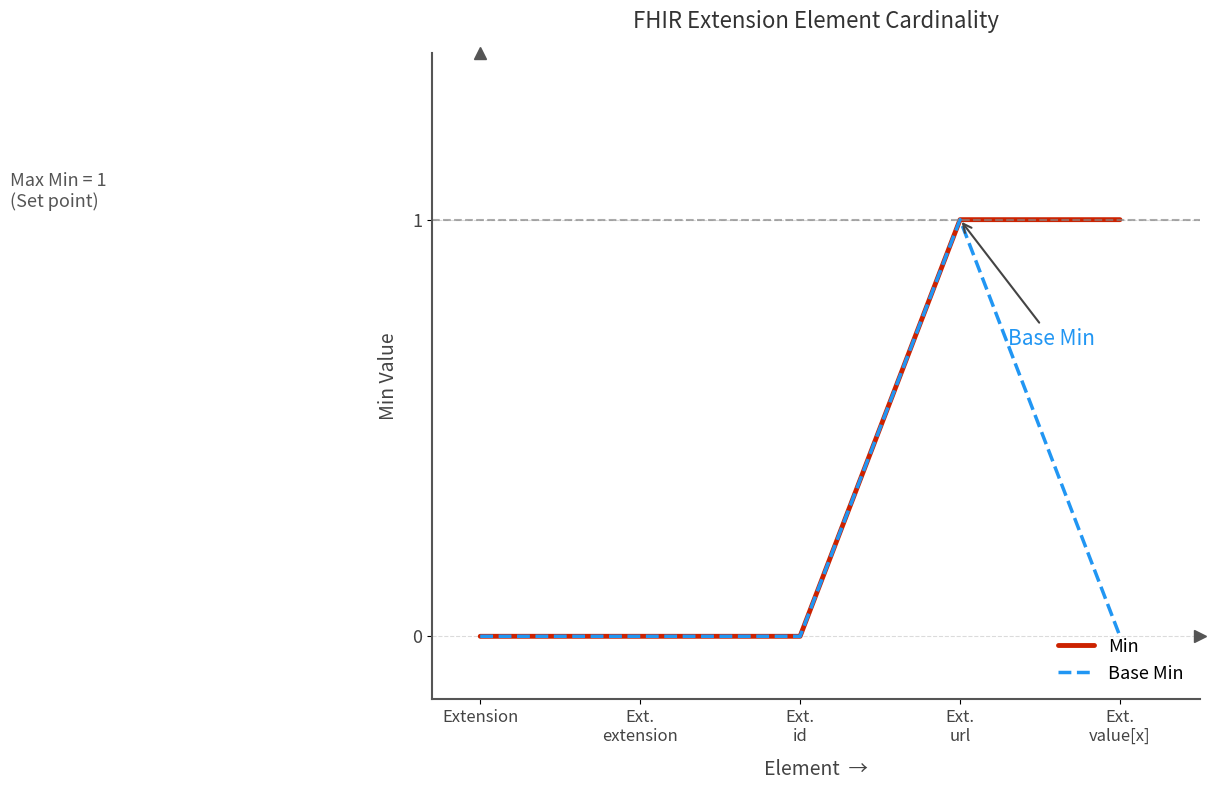

Rank the series by their average value, from highest to lowest.

Min, Base Min